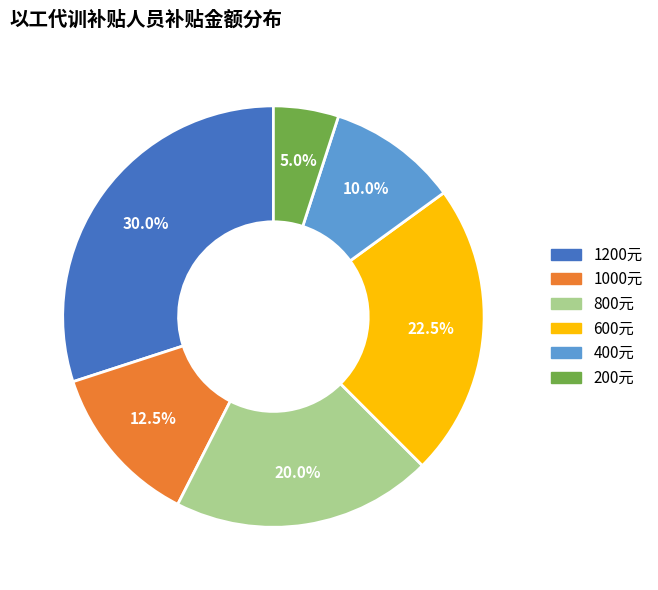

Does any single category account for the majority?

No